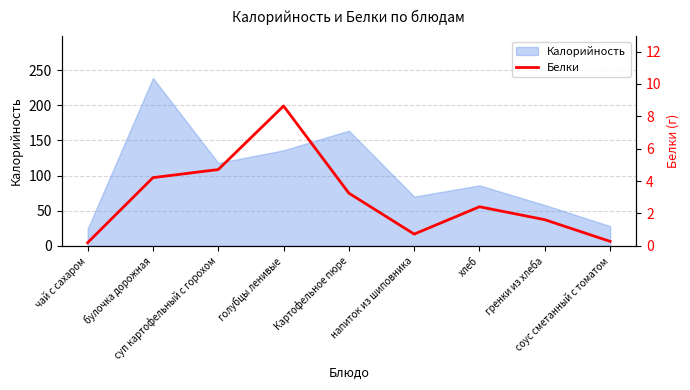

What is the average value?

2.9